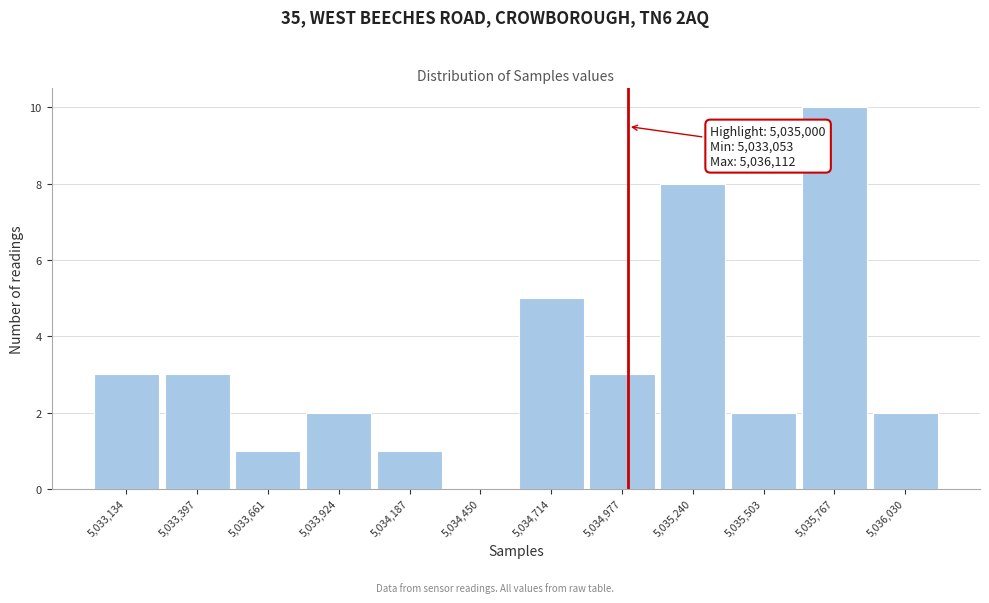

Over which range of the x-axis is the bar tallest?

5035650 to 5035900